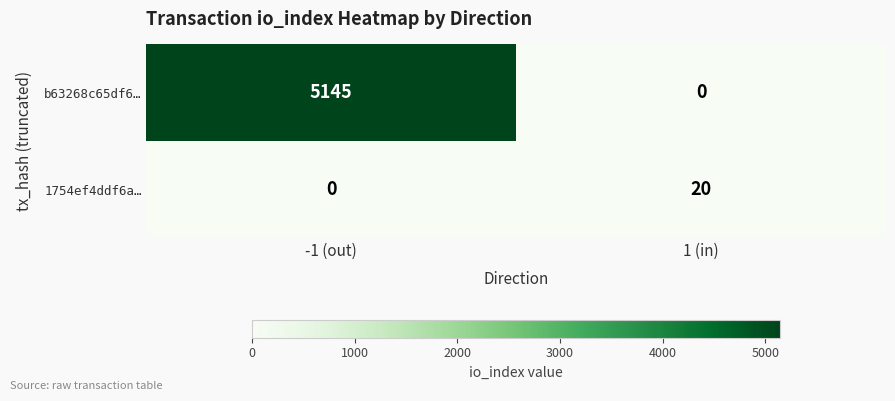

Read the b63268c65df6… value at -1 (out).

5145